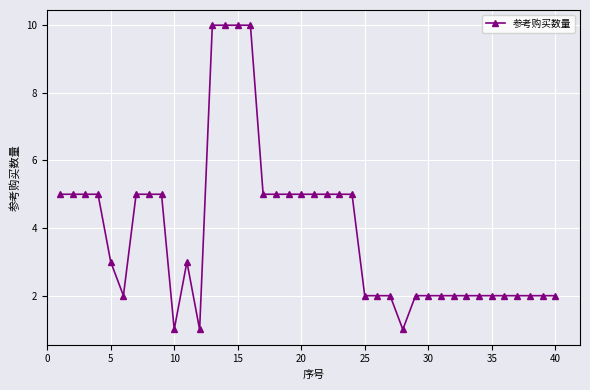

What is the average value?

4